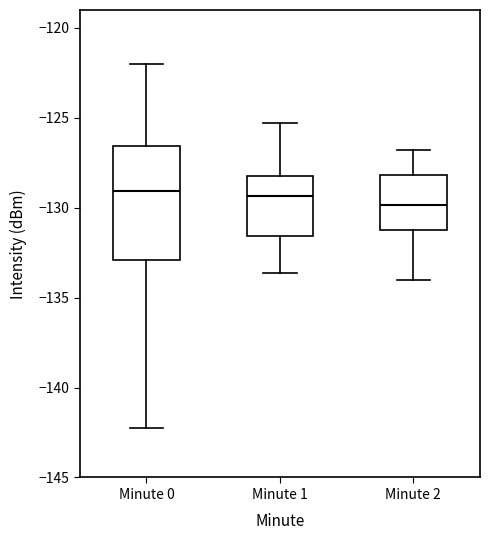

Where does the upper whisker of the box for Minute 0 end on the y-axis? The values are not printed on the chart, so give them approximately, as read against the axis.

-122.0